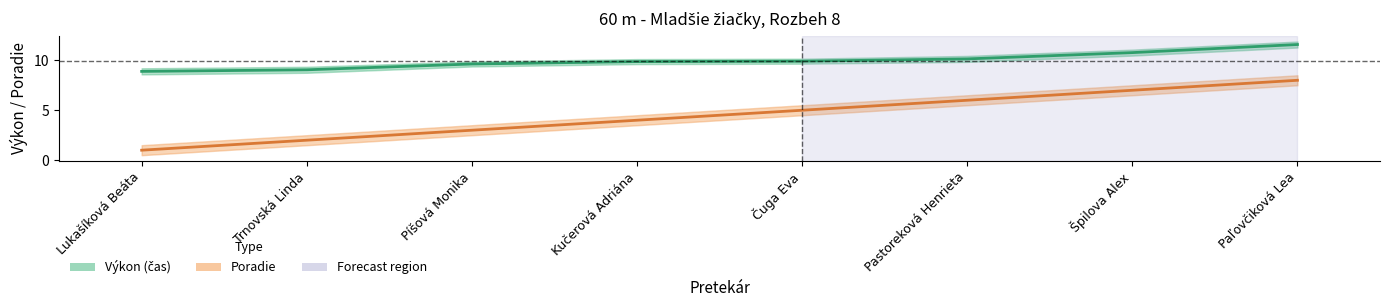

List the series in order of their peak value, lowest first.

Poradie, Výkon